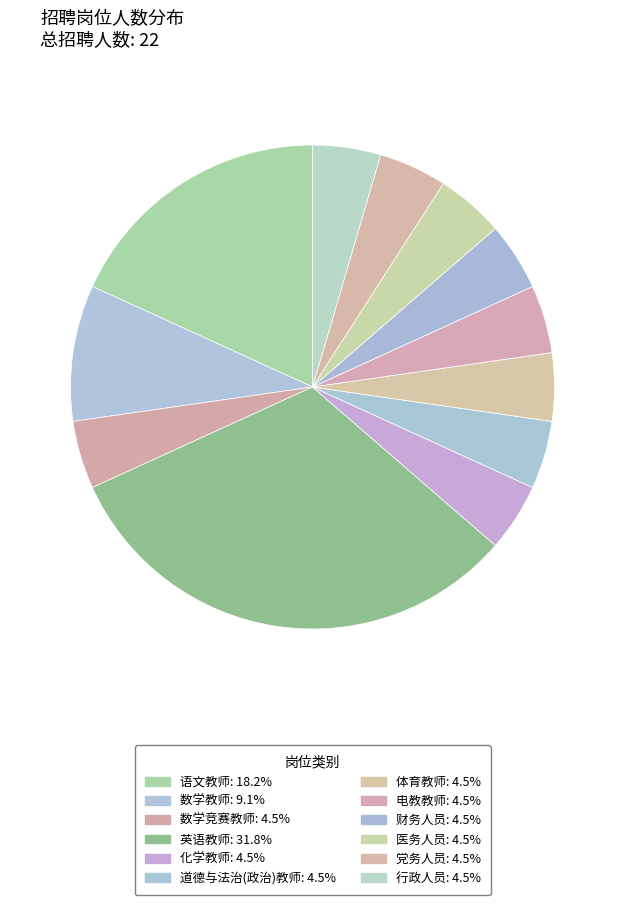

Is there any slice that represents more than half of the pie?

No